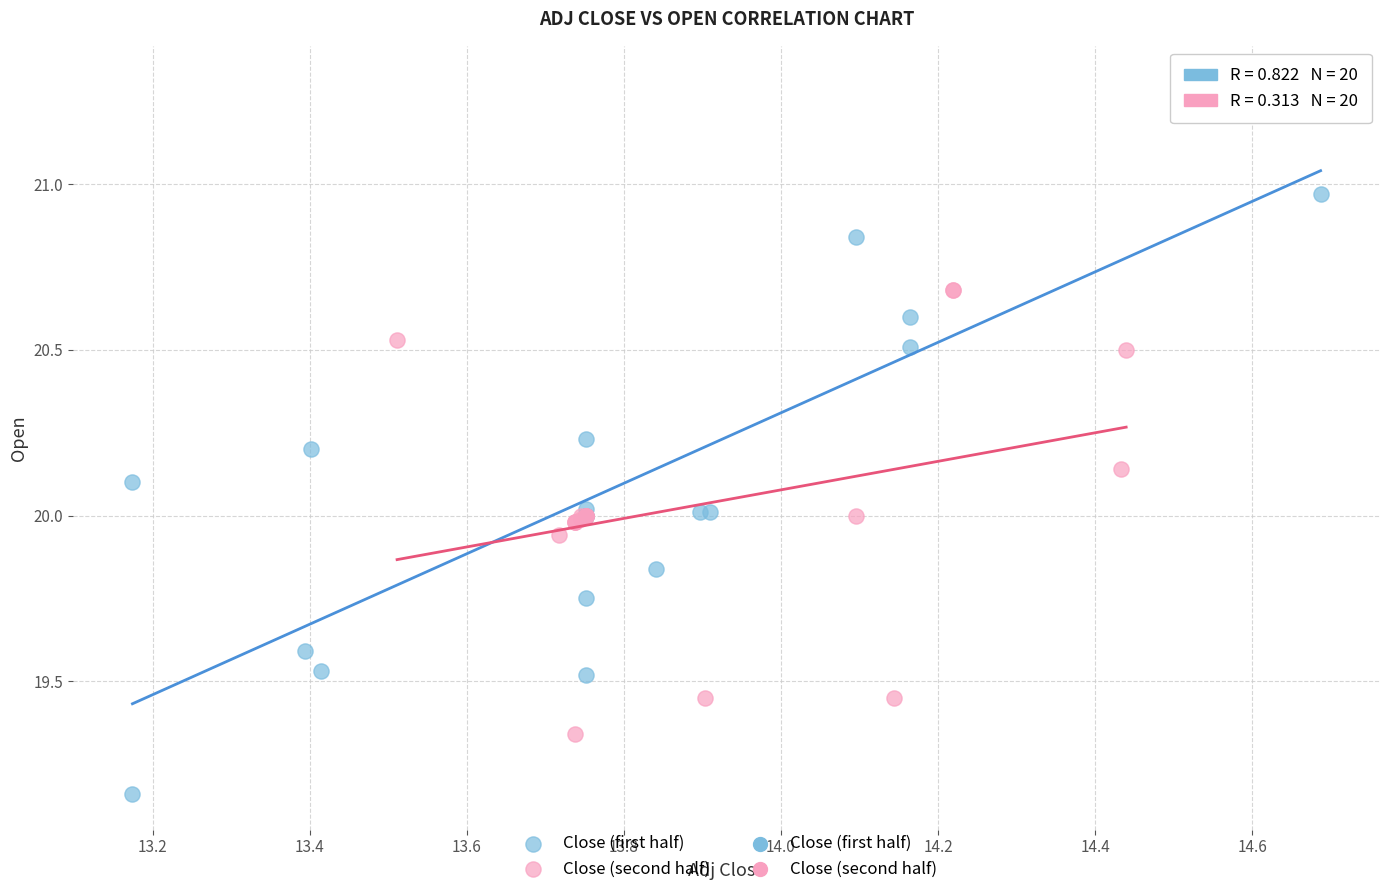

Which series reaches the minimum Y coordinate?

Close (first half)